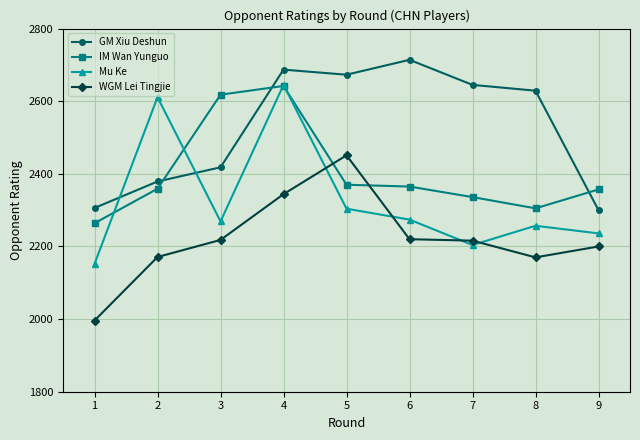

List the series in order of their overall mean, lowest first.

WGM Lei Tingjie, Mu Ke, IM Wan Yunguo, GM Xiu Deshun